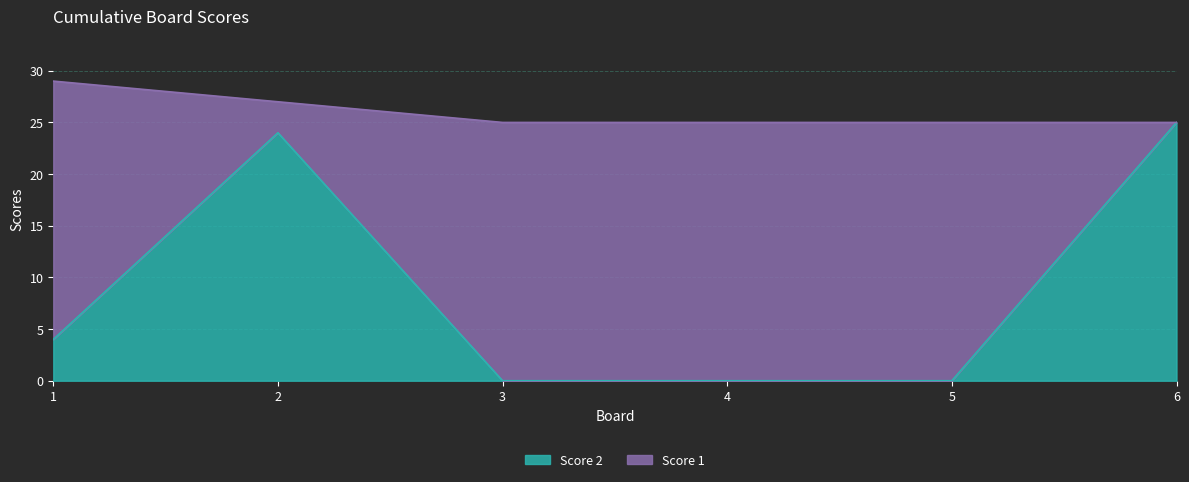

List the labels in order of value, largest first.

6, 2, 1, 3, 4, 5